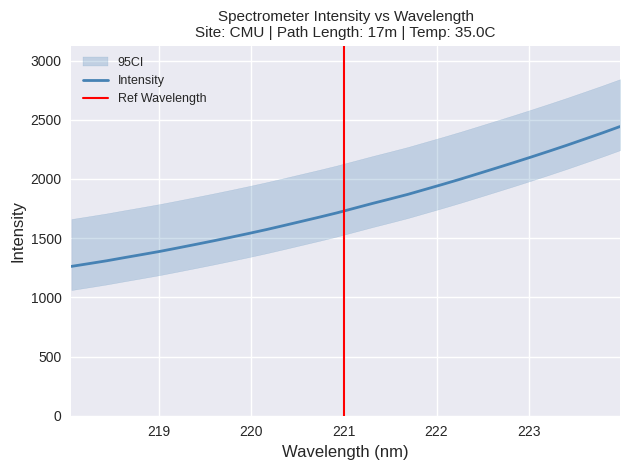

The value at 223.2172 is 2235.3. True or false?

True